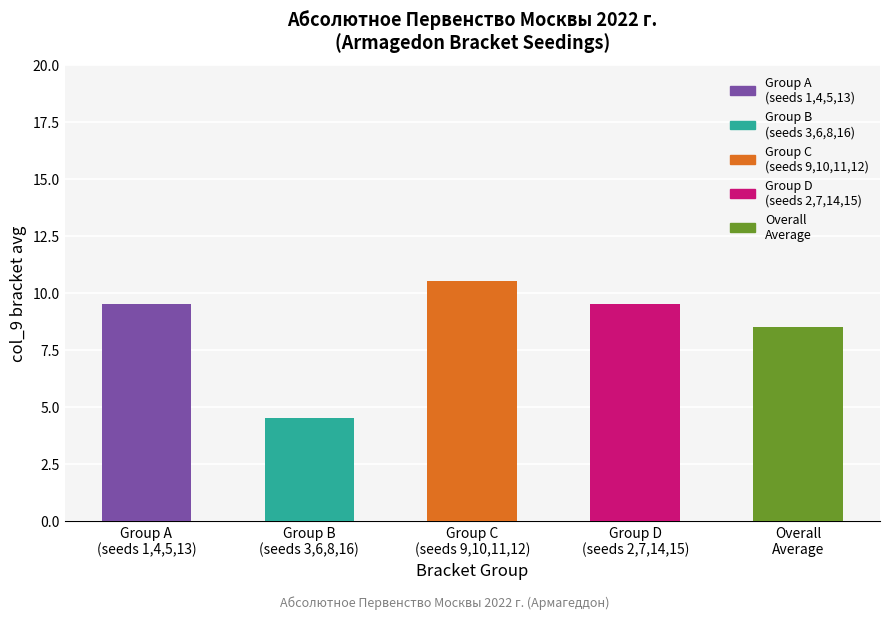

The value at Overall
Average is 8.5. True or false?

True